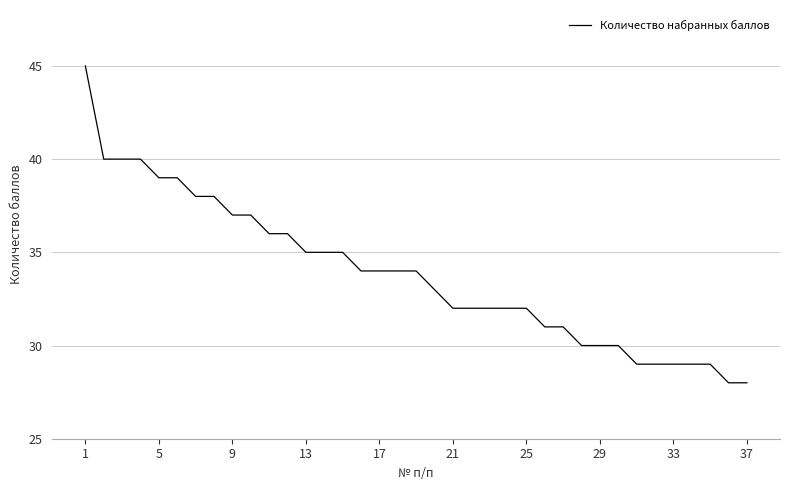

What is the difference between the maximum and minimum values?

17